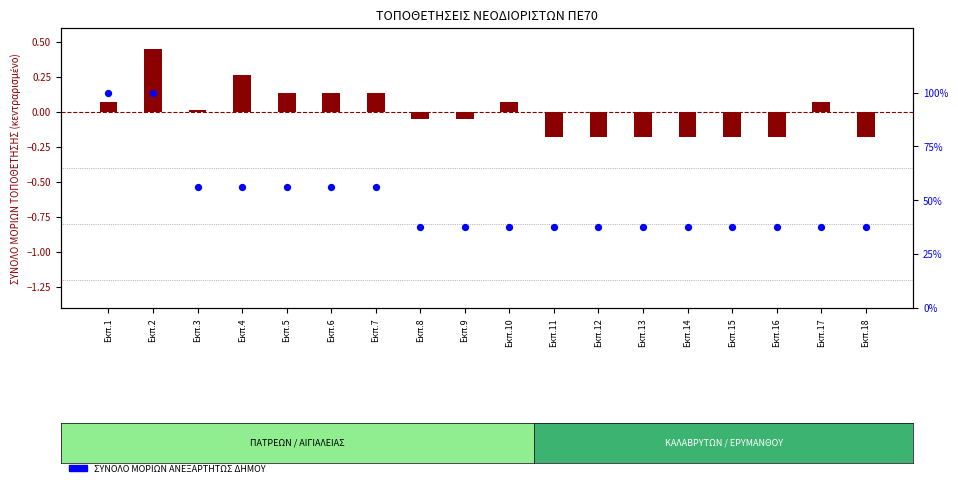

Which series has the largest total across all categories?

ΣΥΝΟΛΟ ΜΟΡΙΩΝ ΑΝΕΞΑΡΤΗΤΩΣ ΔΗΜΟΥ